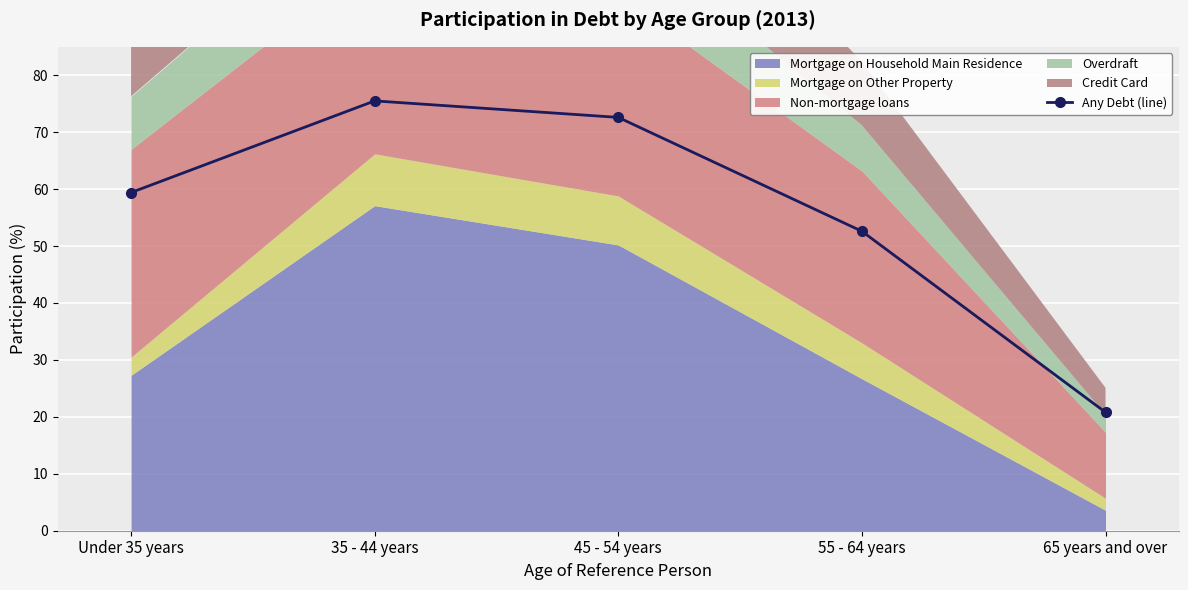

Rank the categories by value from lowest to highest.

65 years and over, 55 - 64 years, Under 35 years, 45 - 54 years, 35 - 44 years